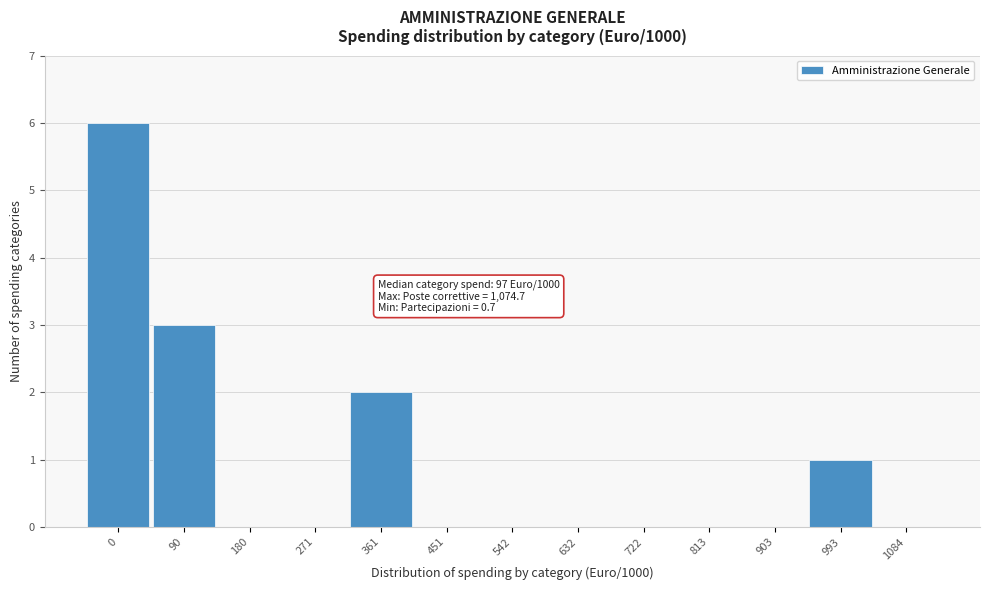

Reading left to right, transcribe all the data shown in this chart.

0=6	90=3	180=0	271=0	361=2	451=0	542=0	632=0	722=0	813=0	903=0	993=1	1084=0